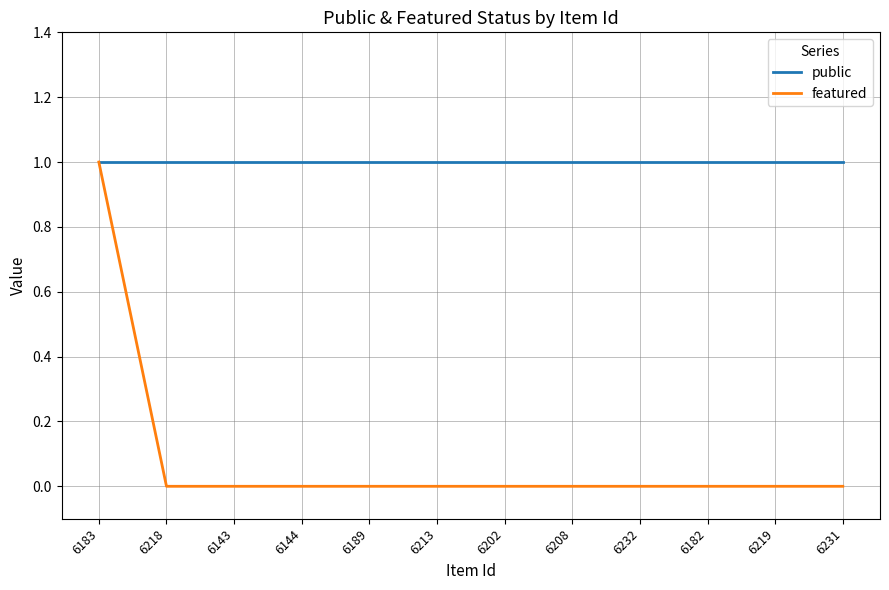

Rank the series by their average value, from highest to lowest.

public, featured